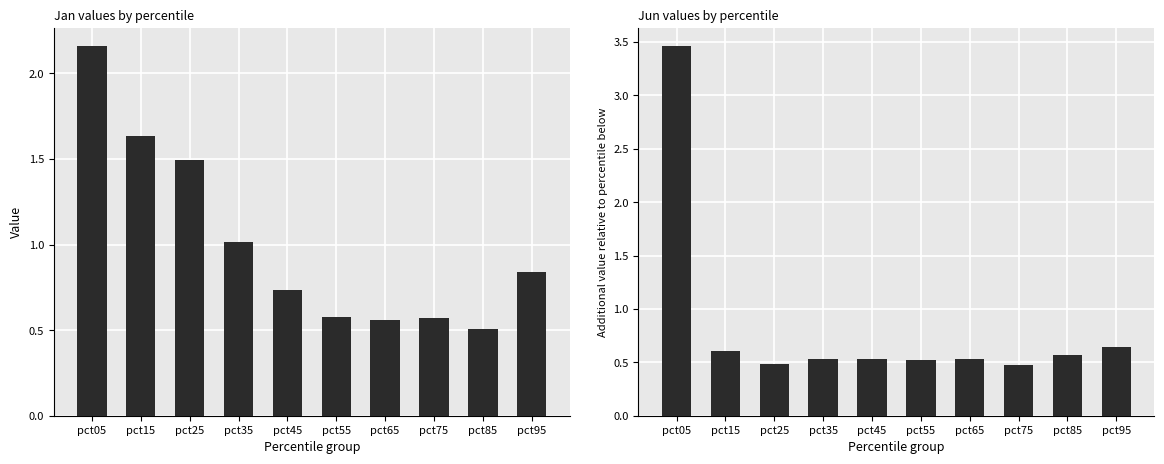

The Jun series shows 0.8 at pct35. True or false?

False